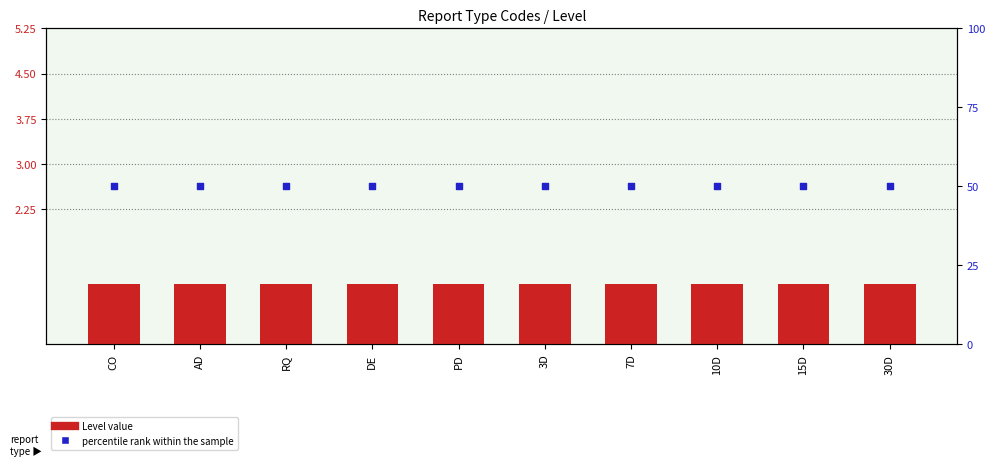

Which series has the widest spread of Y values?

Level value